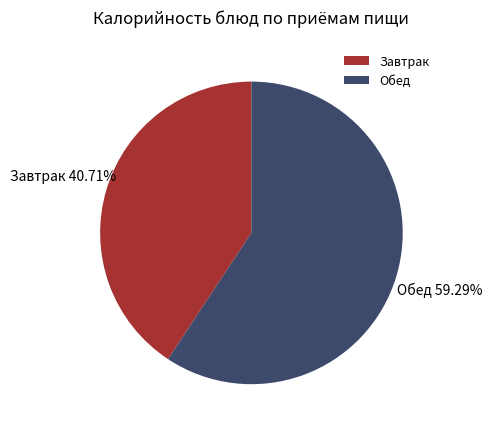

What is the ratio of the value at Обед to the value at Завтрак?

1.5